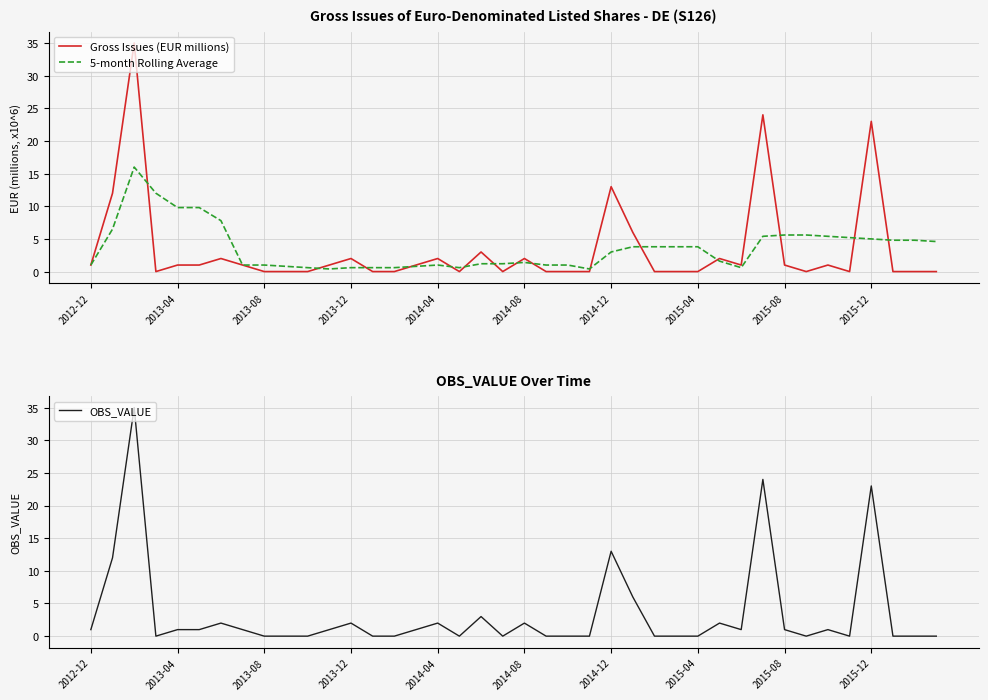

Which series has the widest spread of values?

Gross Issues (EUR millions)